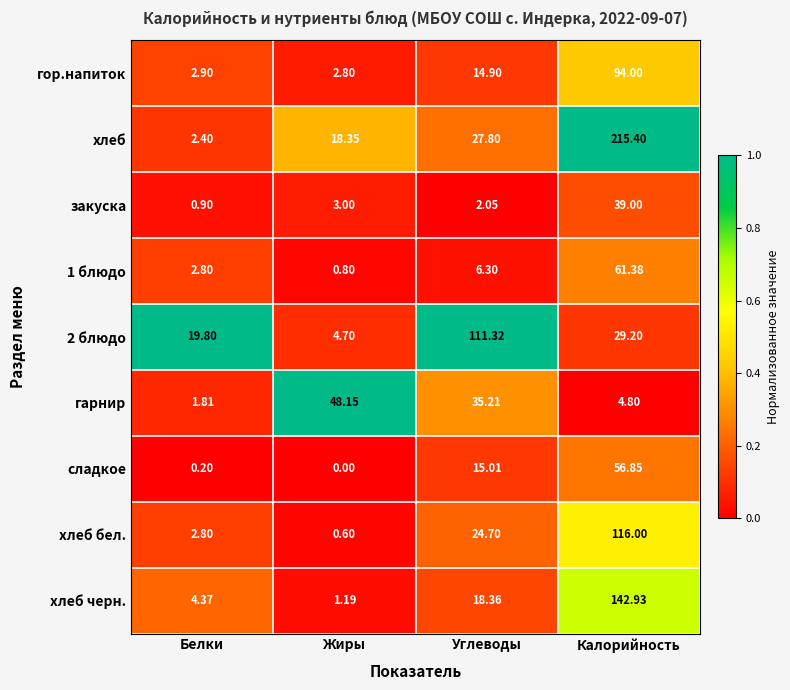

Which category has the lowest value in the 1 блюдо series?

Жиры